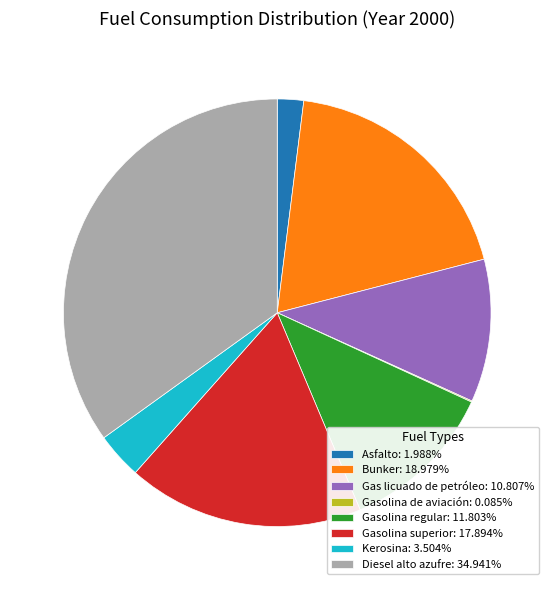

Combined, do Asfalto: 1.988% and Kerosina: 3.504% account for over 50%?

No